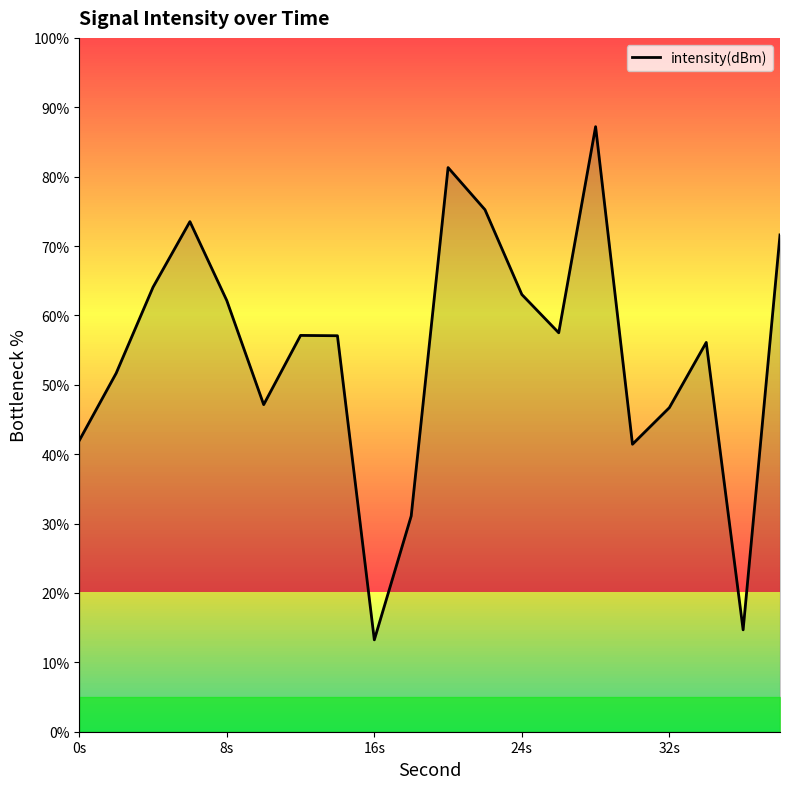

What is the highest value of the intensity(dBm) series?

87.2